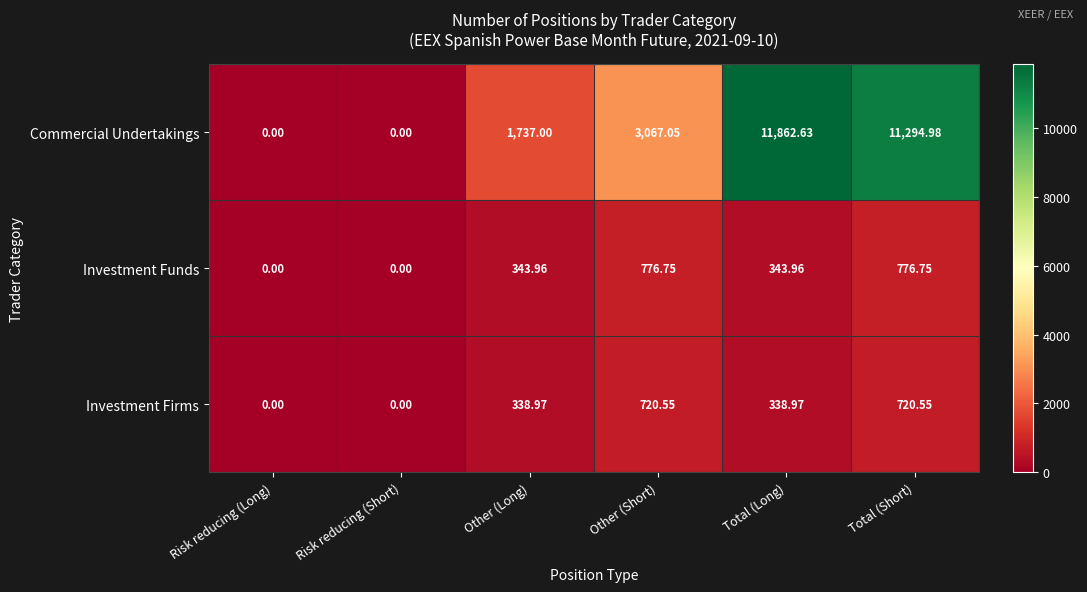

Rank the series by their maximum value, from highest to lowest.

Commercial Undertakings, Investment Funds, Investment Firms